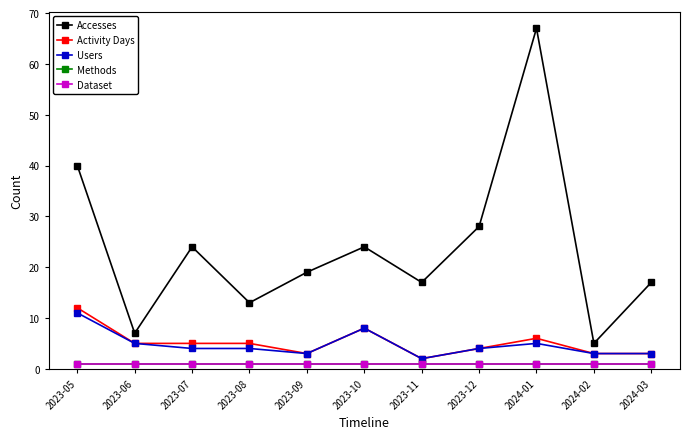

What is the value of the Methods point at the 7th from the left?

1